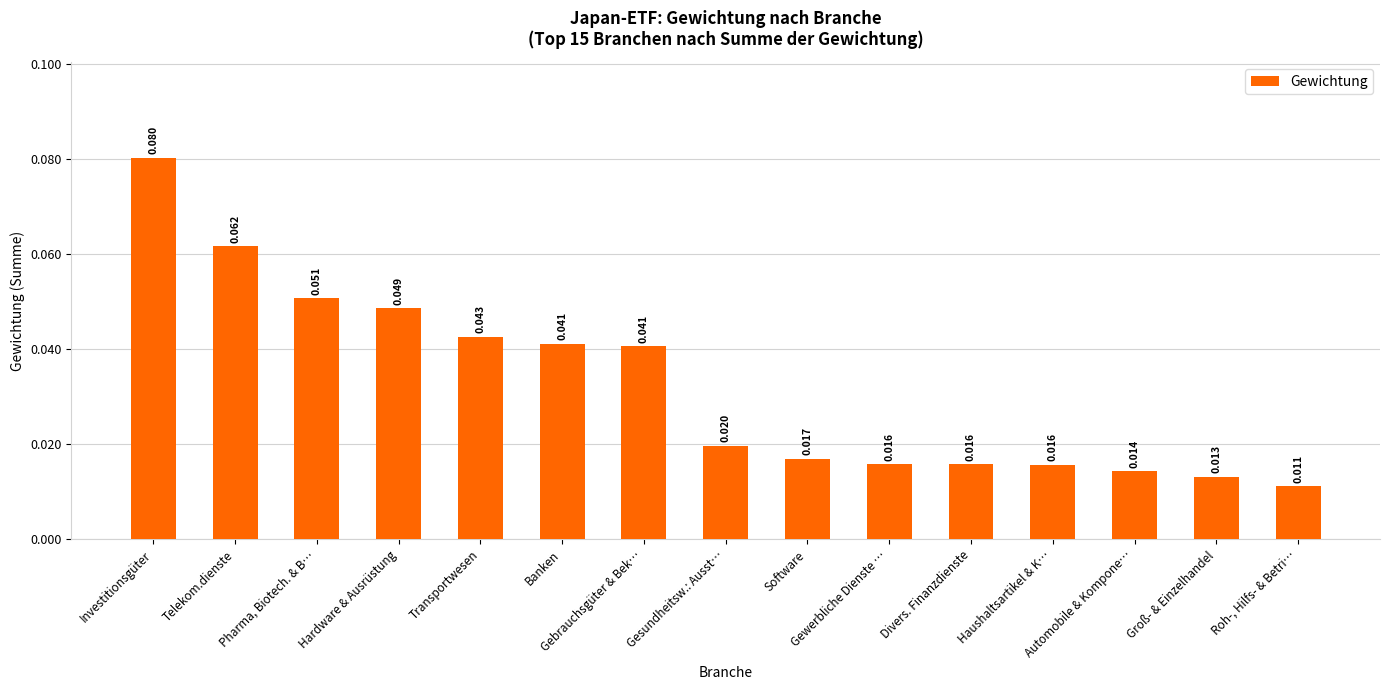

Between Software and Banken, which is larger?

Banken